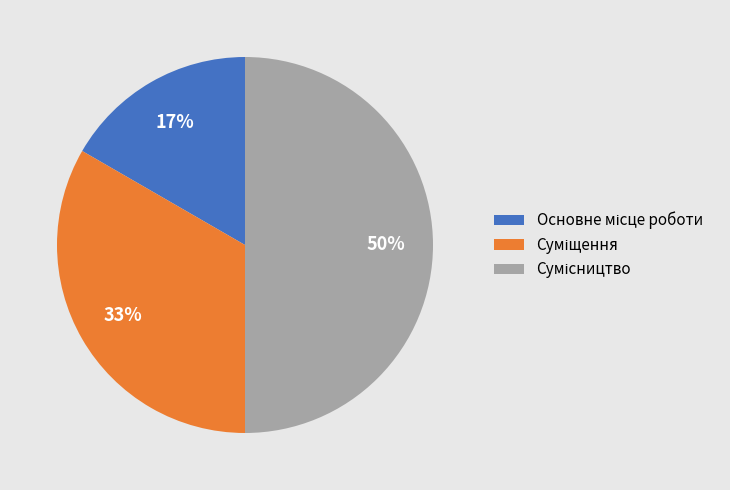

Count the number of slices in the pie.

3